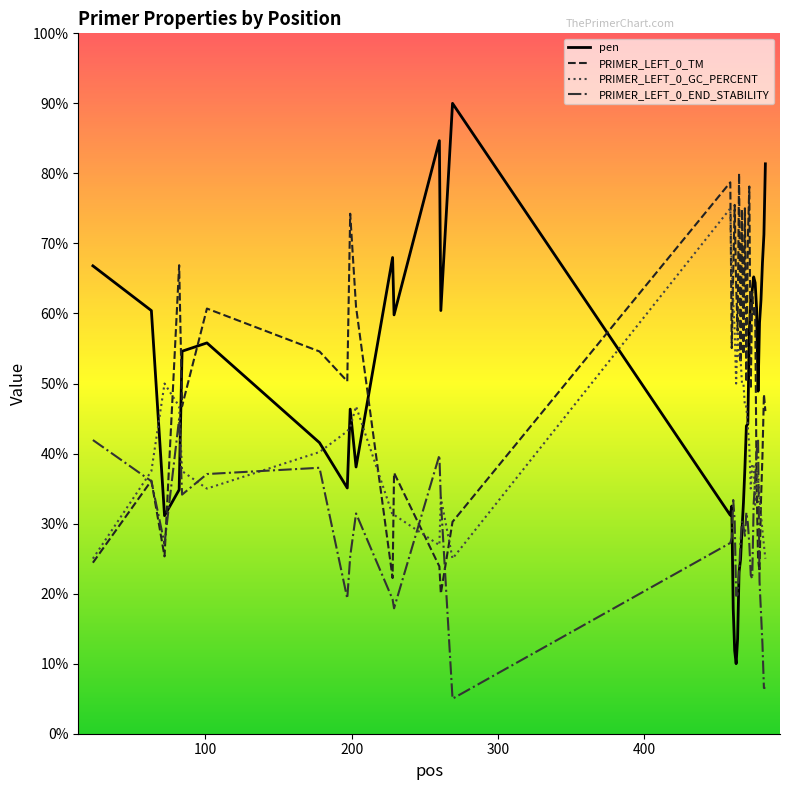

Rank the series by their maximum value, from highest to lowest.

pen, PRIMER_LEFT_0_TM, PRIMER_LEFT_0_GC_PERCENT, PRIMER_LEFT_0_END_STABILITY